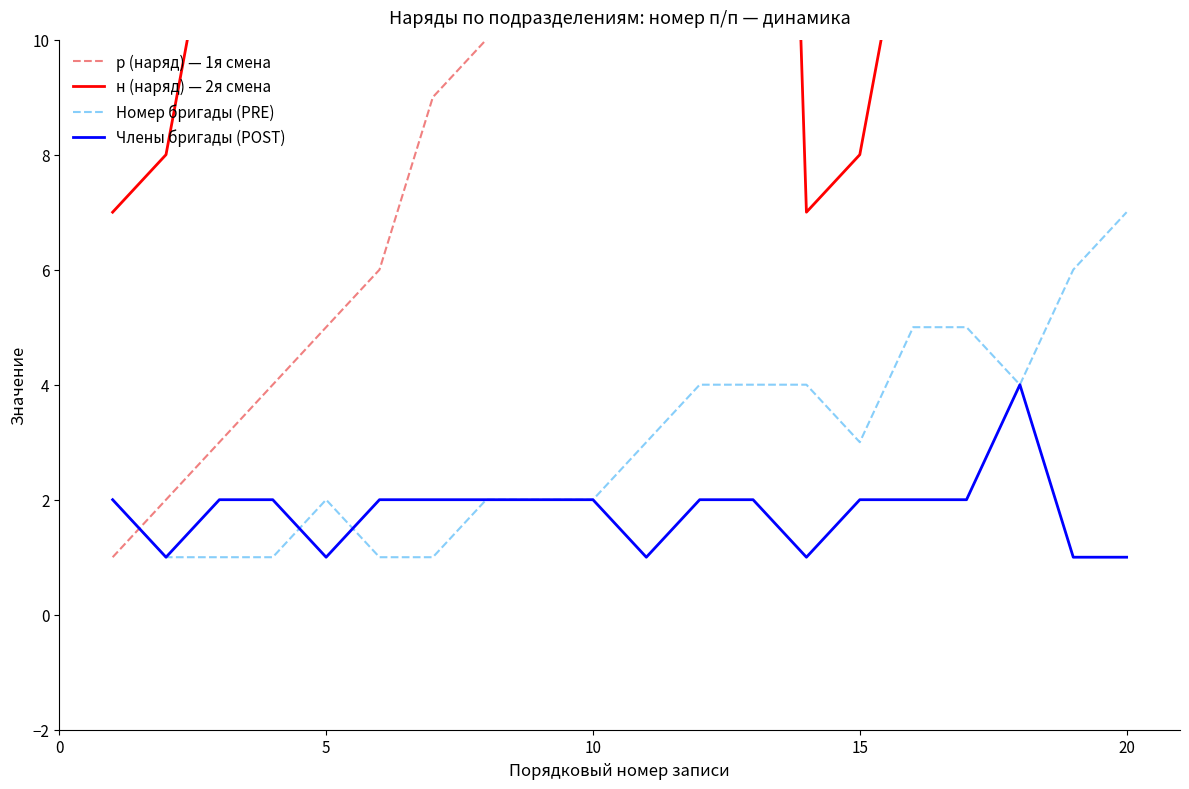

The Номер бригады (PRE) series shows 0 at 5. True or false?

False